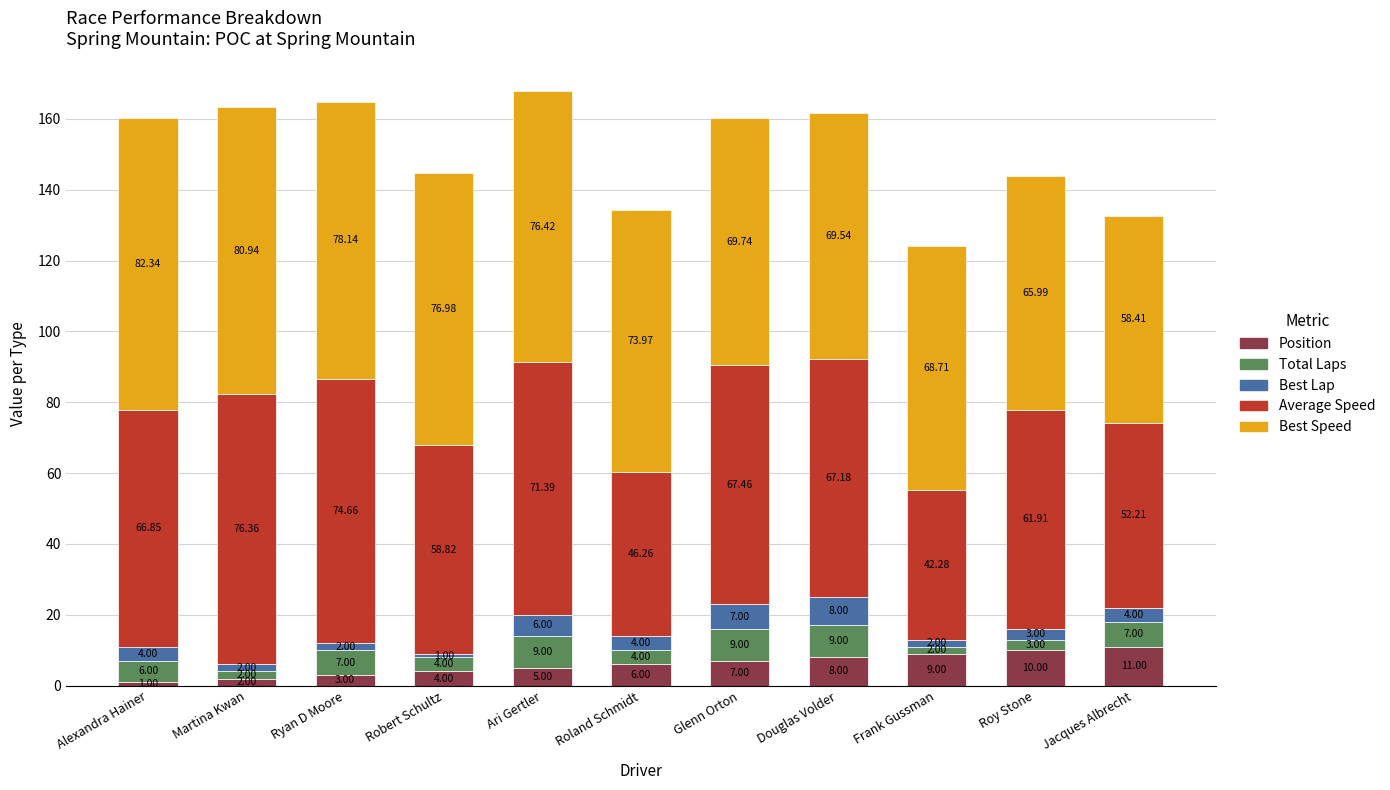

How many distinct data groups are displayed?

5